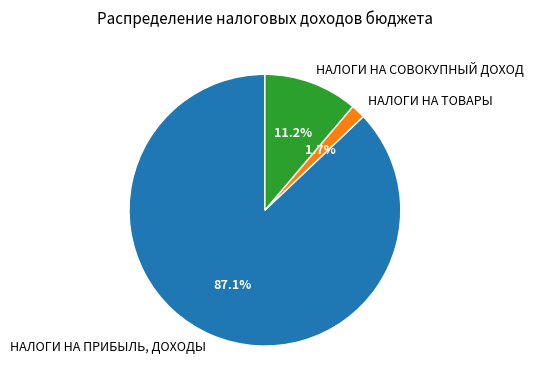

What percentage do НАЛОГИ НА ТОВАРЫ and НАЛОГИ НА СОВОКУПНЫЙ ДОХОД together represent?

12.9%